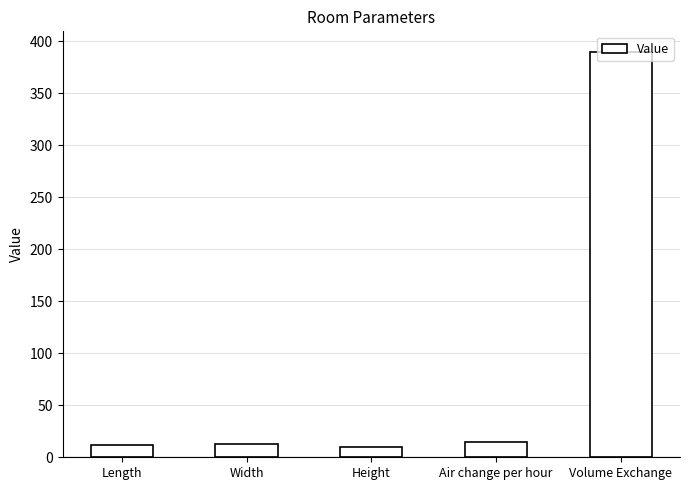

The value at Height is 10. True or false?

True